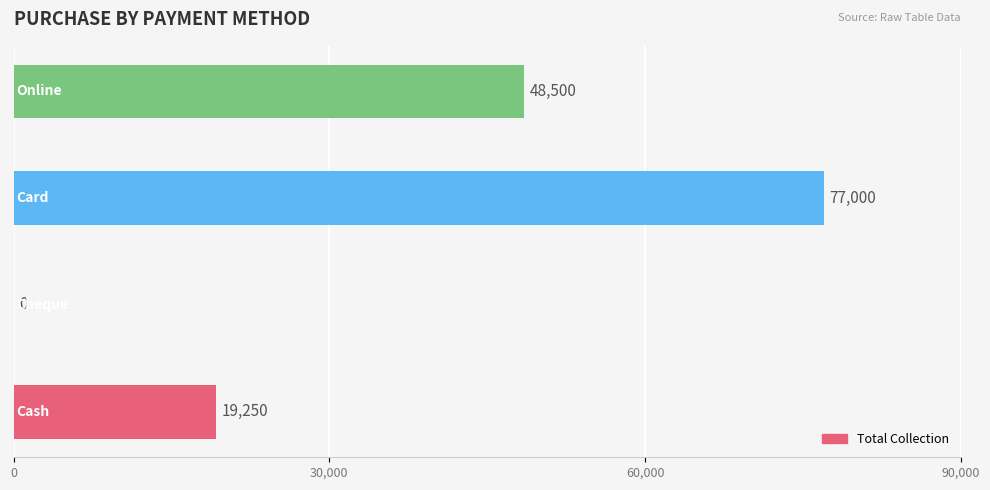

How many data points does each series have?

4